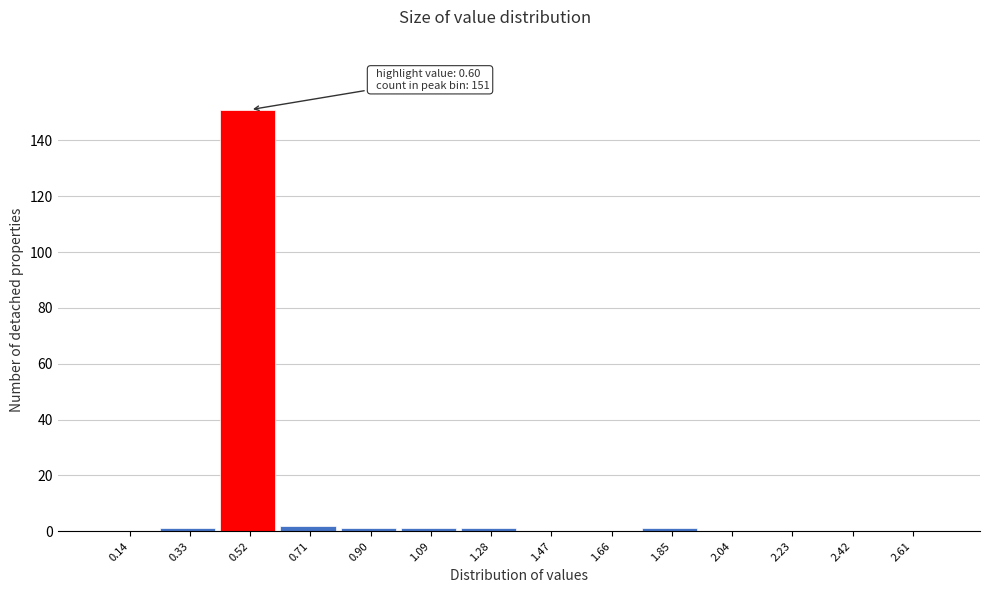

Reading left to right, list all the values displayed in this chart.

0.14=0	0.33=1	0.52=151	0.71=2	0.90=1	1.09=1	1.28=1	1.47=0	1.66=0	1.85=1	2.04=0	2.23=0	2.42=0	2.61=0